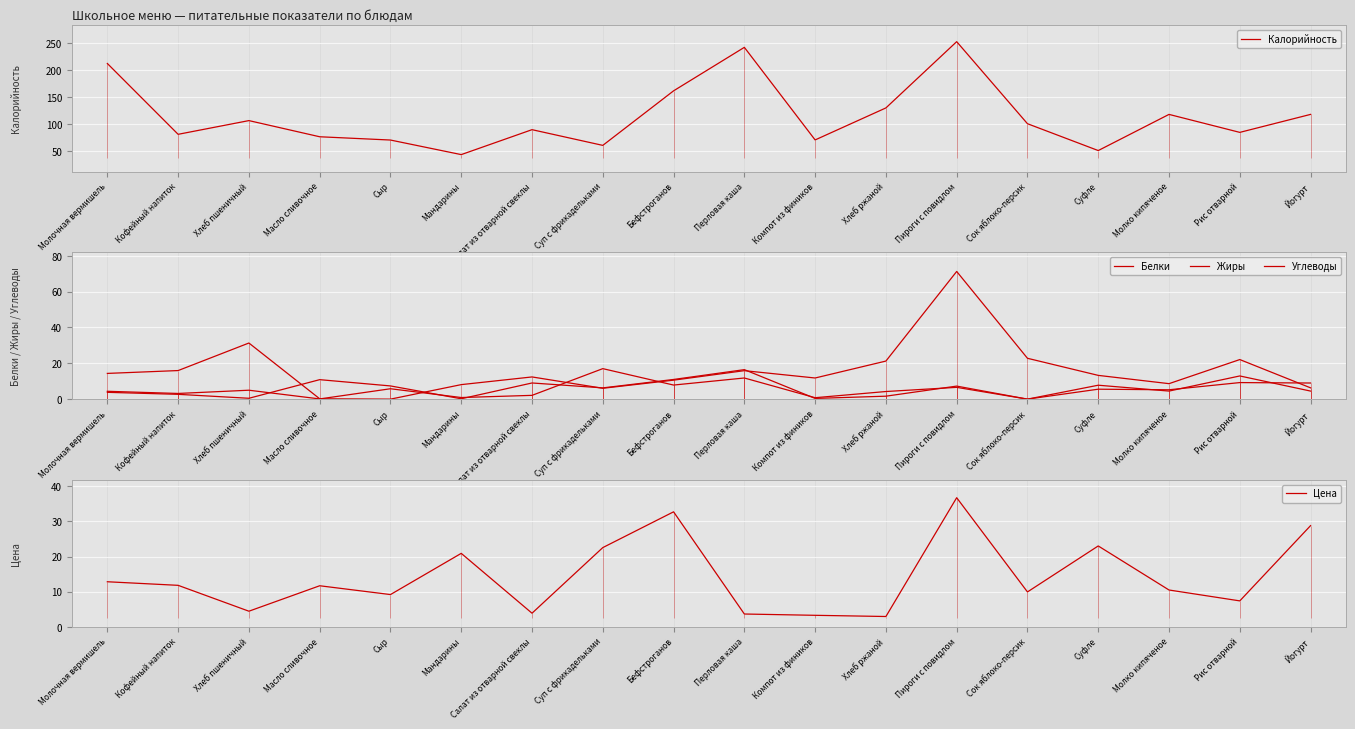

Rank the categories by Калорийность value from highest to lowest.

Пироги с повидлом, Перловая каша, Молочная вермишель, Бефстроганов, Хлеб ржаной, Молко кипяченое, Йогурт, Хлеб пшеничный, Сок яблоко-персик, Салат из отварной свеклы, Рис отварной, Кофейный напиток, Масло сливочное, Компот из фиников, Сыр, Суп с фрикадельками, Суфле, Мандарины